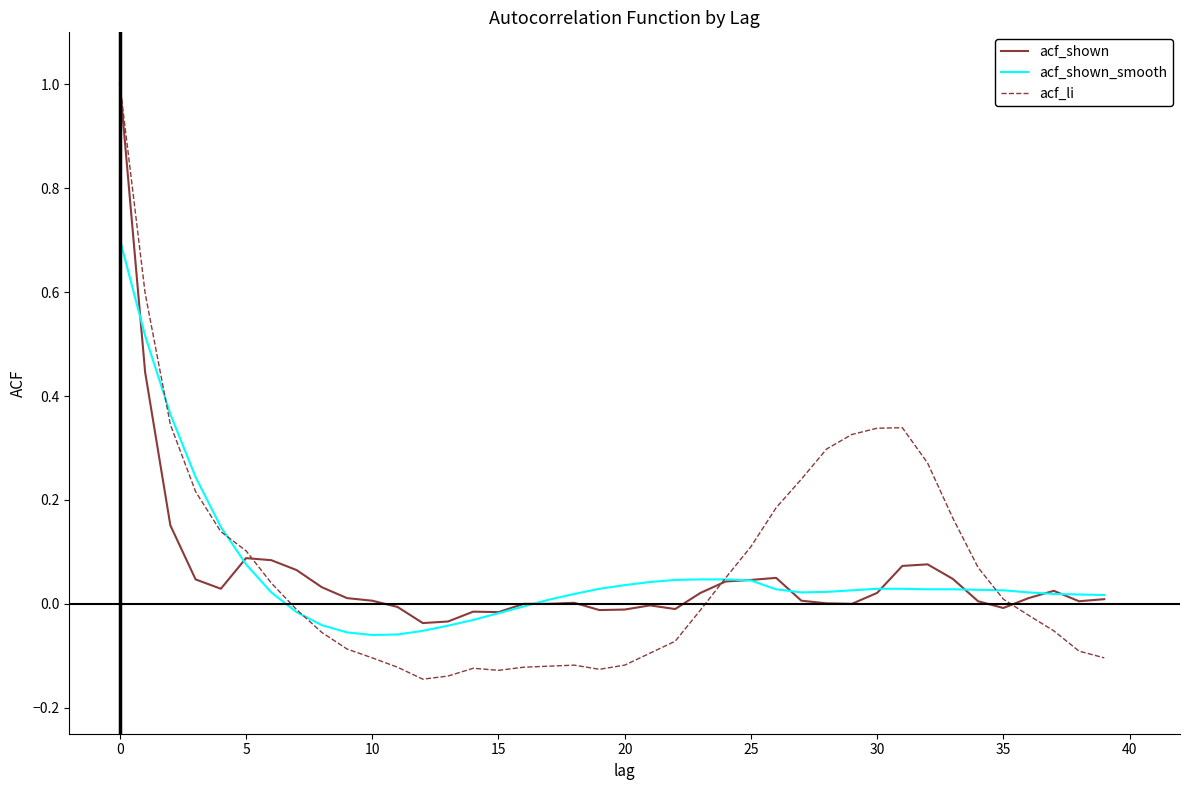

How many times do acf_shown_smooth and acf_li cross each other?

5